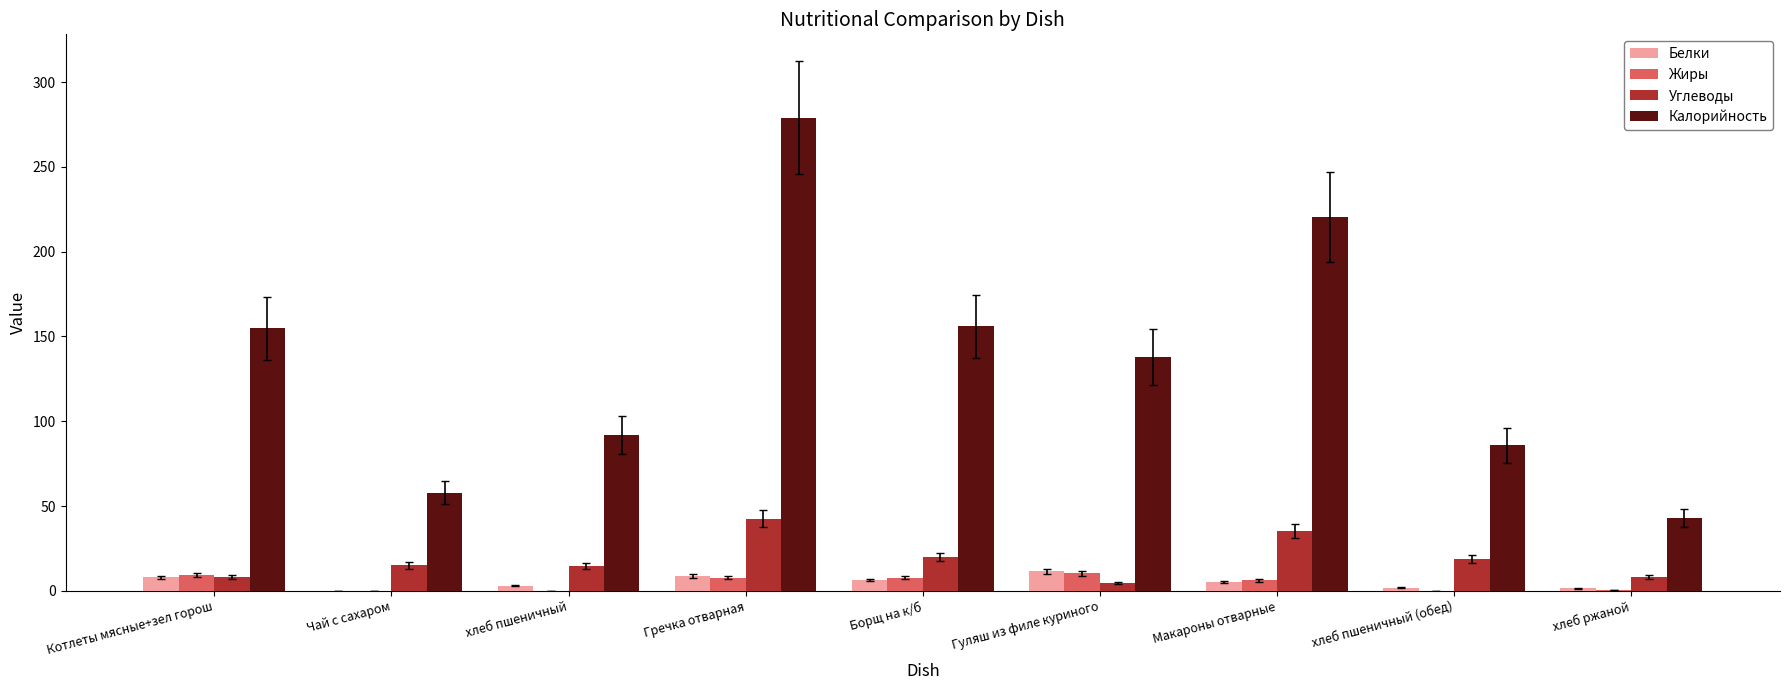

At which category does the chart reach its peak across all series?

Гречка отварная